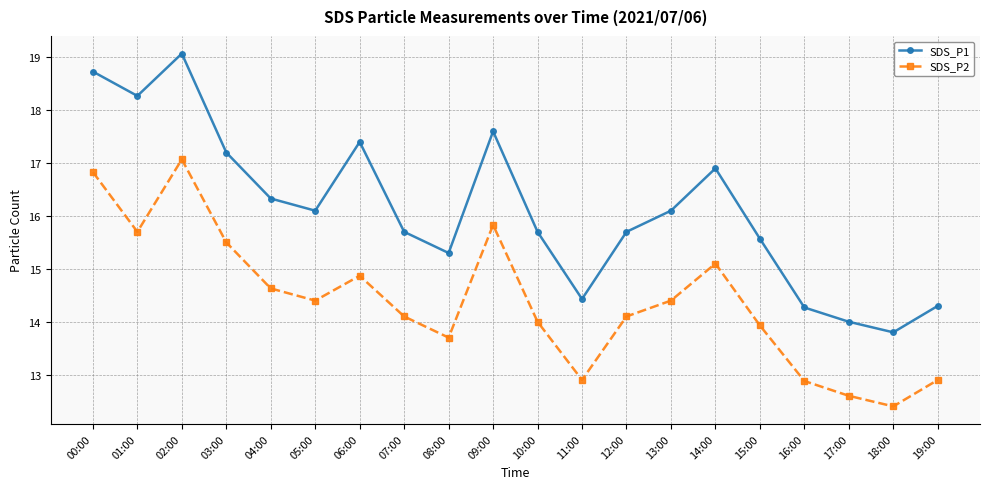

What is the sum of the SDS_P1 values at 16:00 and 02:00?

33.3